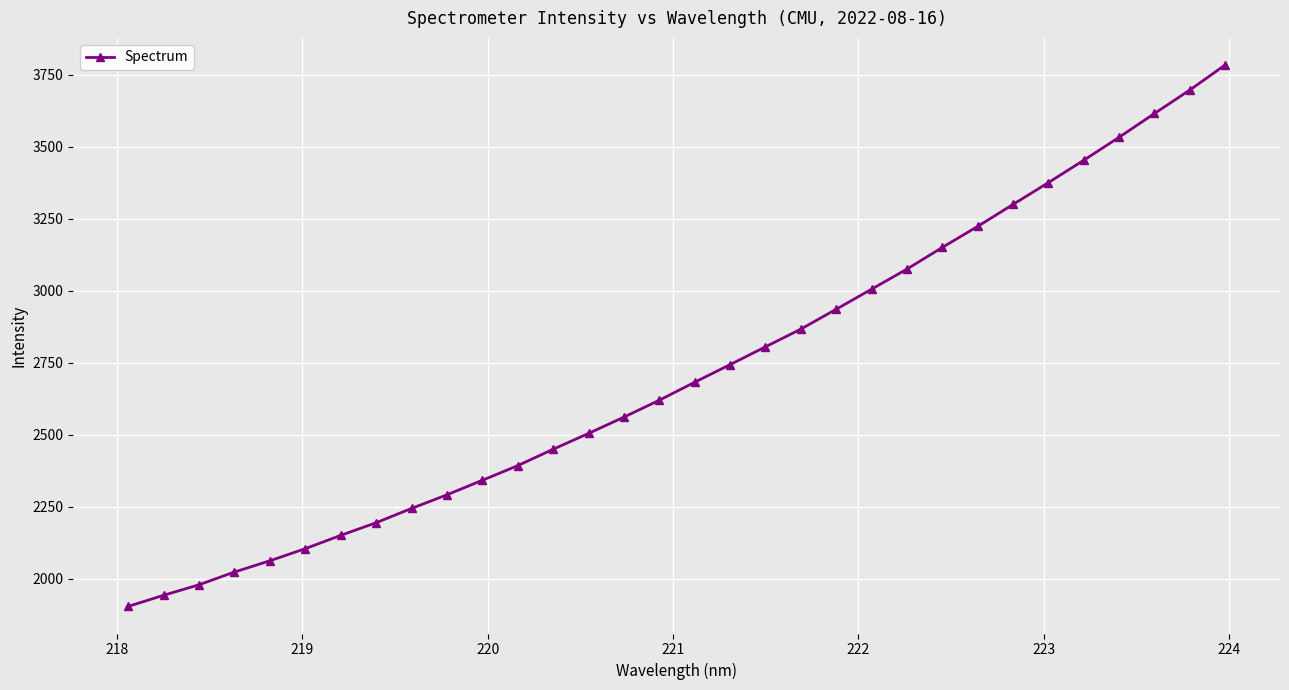

What is the value of the 24th point from the left?

3150.1